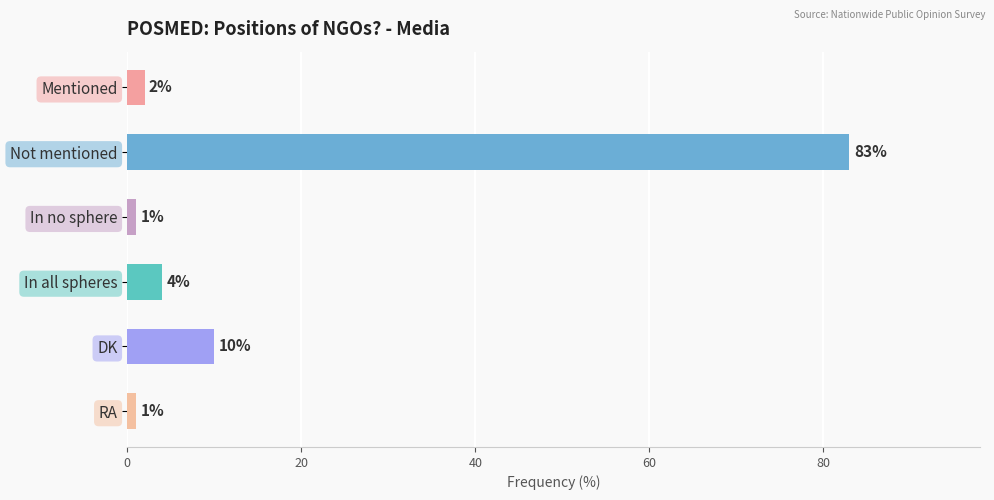

What is the value of the 6th bar from the top?

1